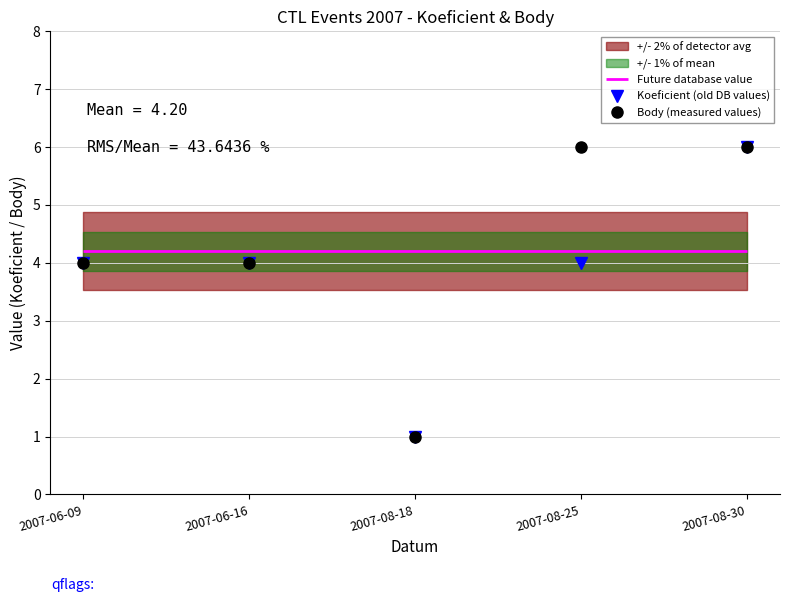

List the series in order of their peak value, highest first.

Koeficient (old DB values), Body (measured values)